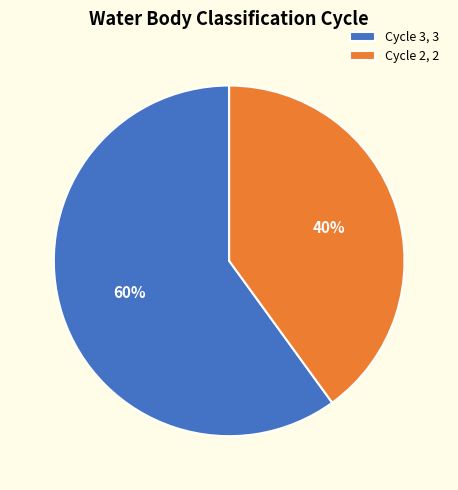

What percentage is the Cycle 2 slice, to the nearest percent?

40%